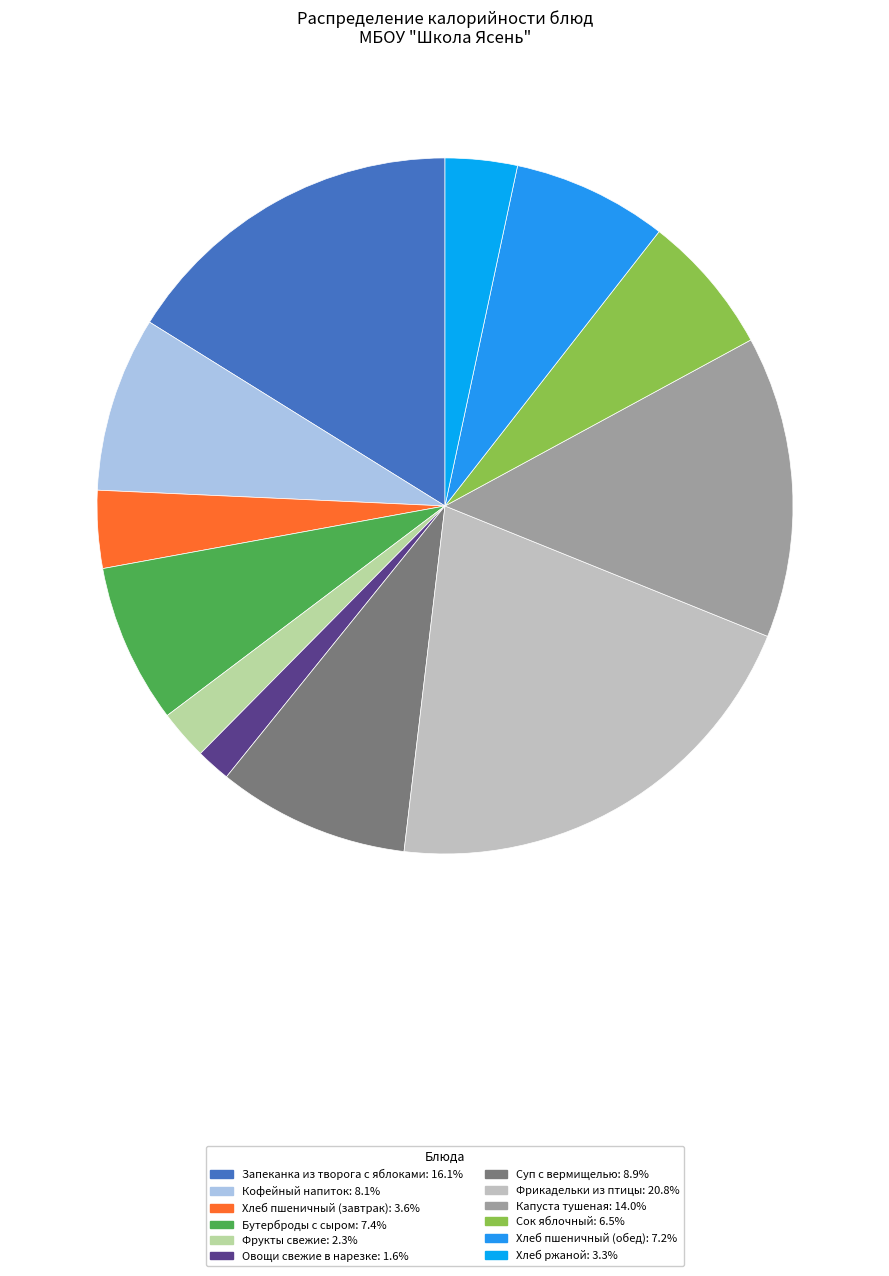

How many segments does this pie chart have?

12